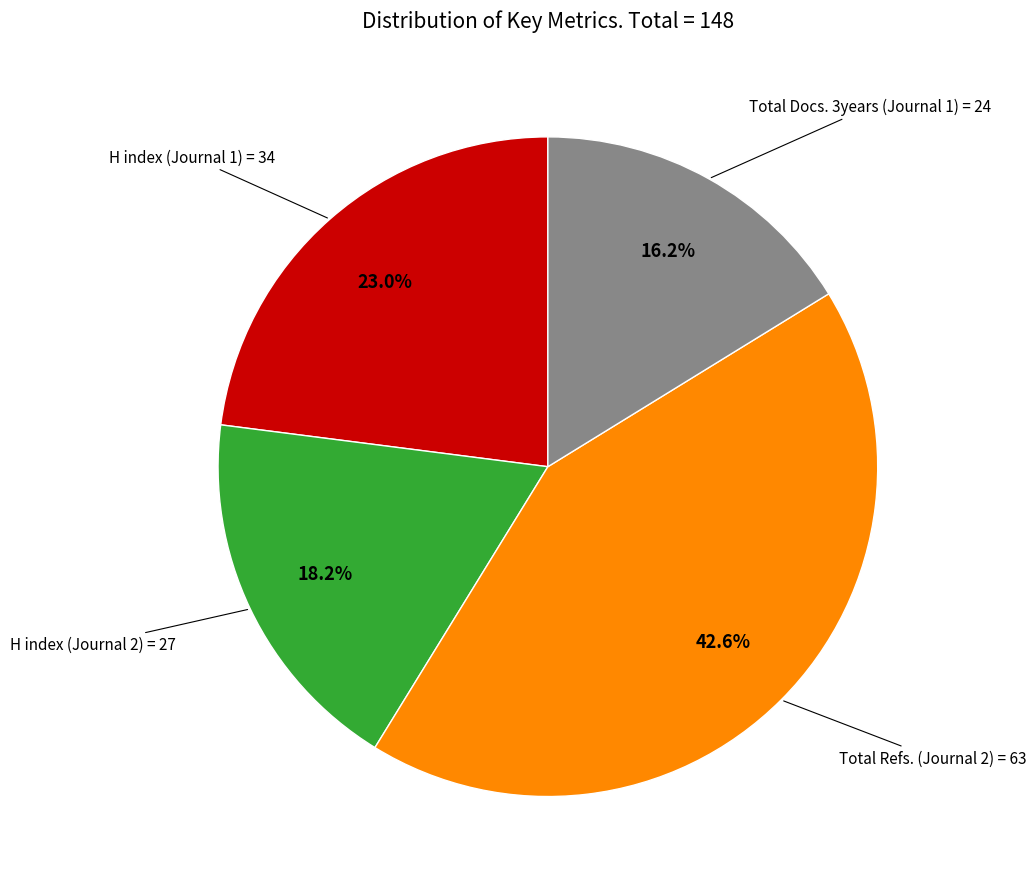

Does any single category account for the majority?

No